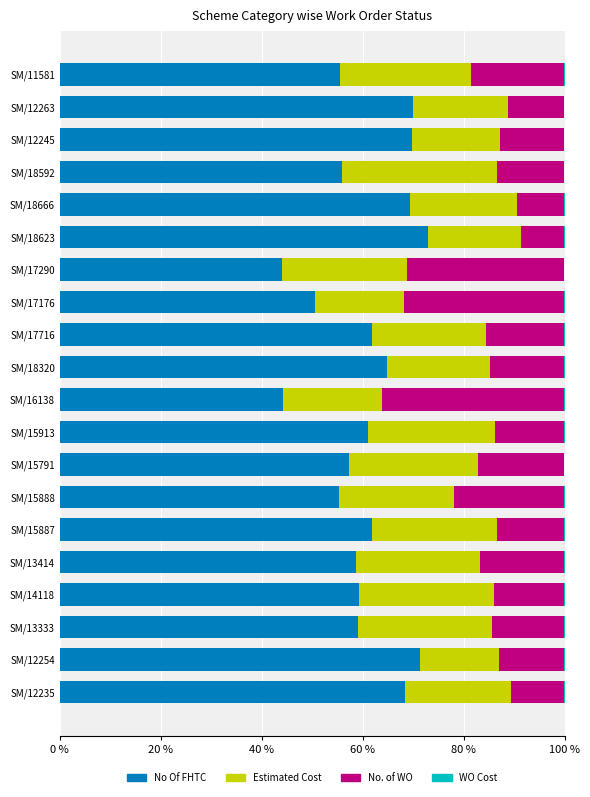

The No Of FHTC series shows 61.0 at SM/15913. True or false?

True